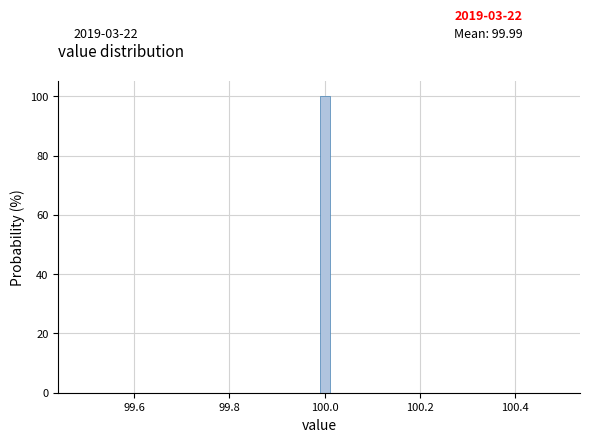

Around what value on the x-axis is the tallest bar? Give the approximate position of its centre, as read against the axis.

100.00